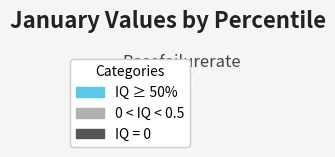

What percentage do 0 < IQ < 0.5 and IQ ≥ 50% together represent?

61.0%